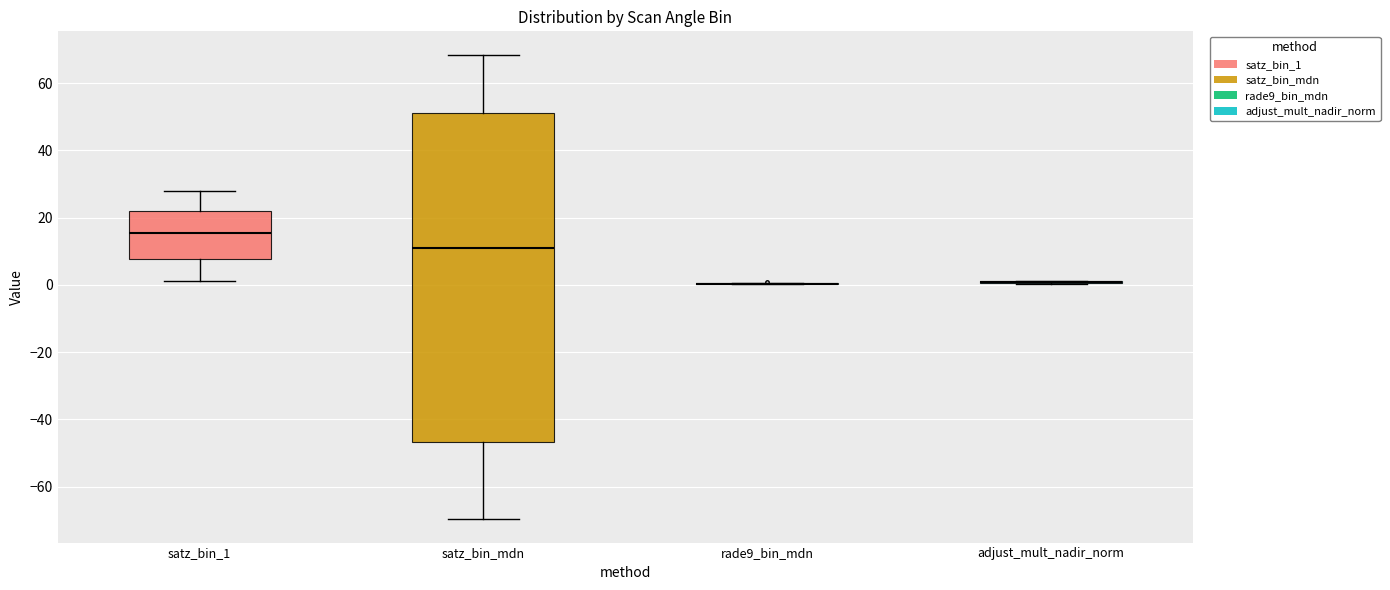

Reading left to right, read every box against the y-axis: the position of its median line, the range the box covers, and the ends of its whiskers. The values are not printed on the chart, so give them approximately, as read against the axis.

satz_bin_1: median 16, box 8 to 22, whiskers 2 to 28
satz_bin_mdn: median 10, box -46 to 52, whiskers -70 to 68
rade9_bin_mdn: box collapsed to a line at 0, whiskers 0 to 0
adjust_mult_nadir_norm: box collapsed to a line at 0, whiskers 0 to 2